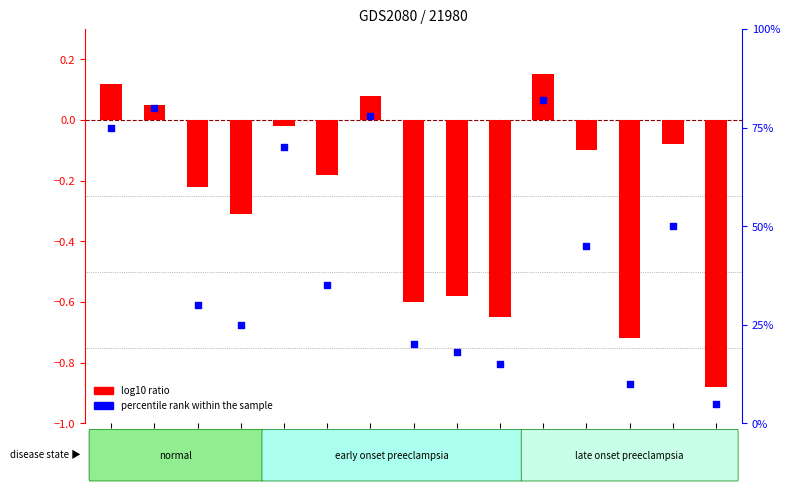

Which series has the largest Y range (max minus min)?

percentile rank within the sample